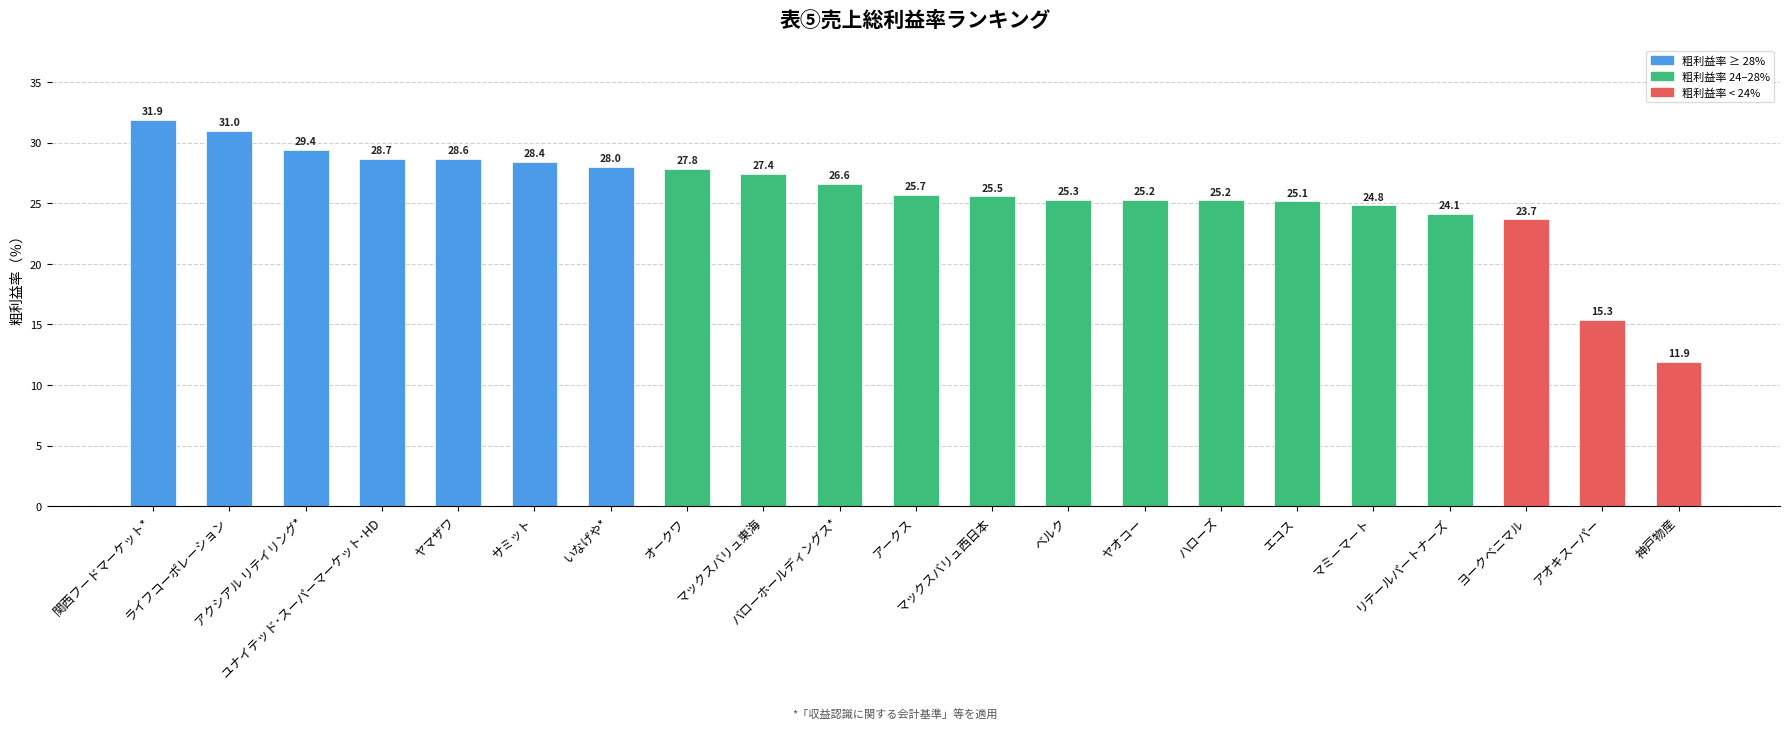

At which label is the value closest to 21?

ヨークベニマル